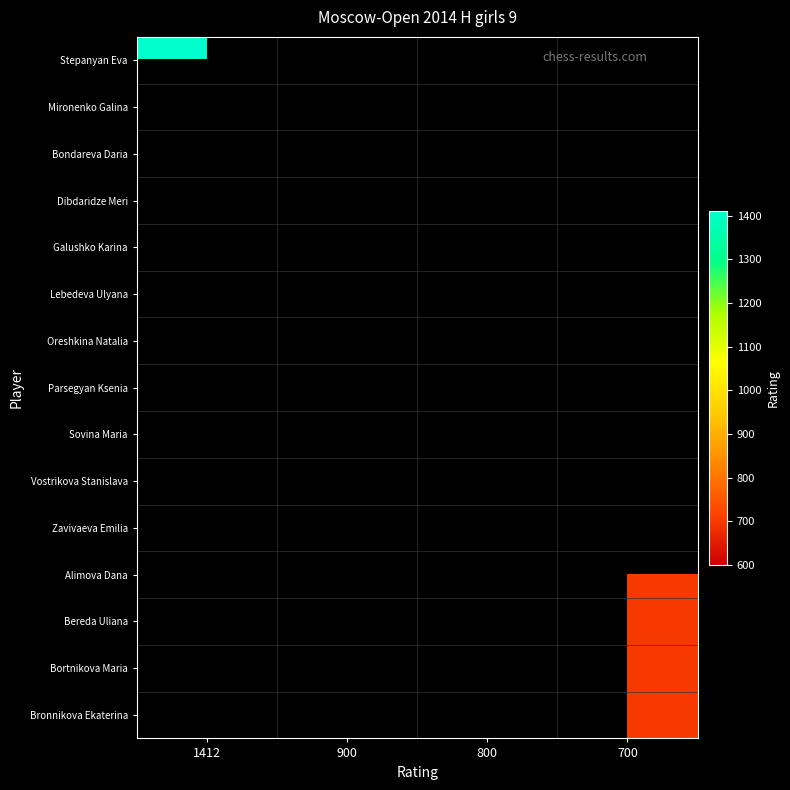

At how many categories does at least one series exceed 421?

4